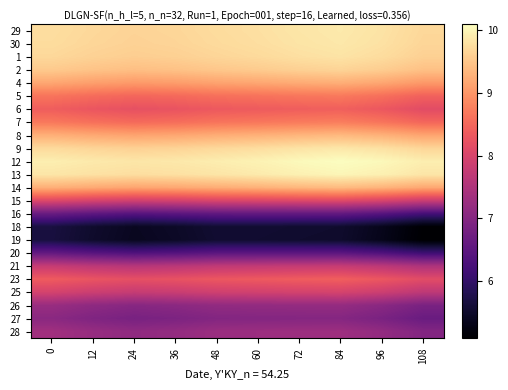

How many data points does each series have?

10